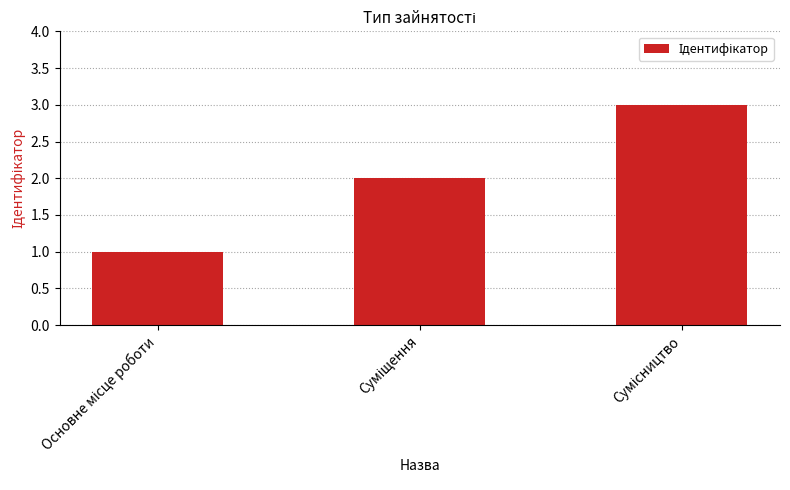

What is the sum of all values?

6